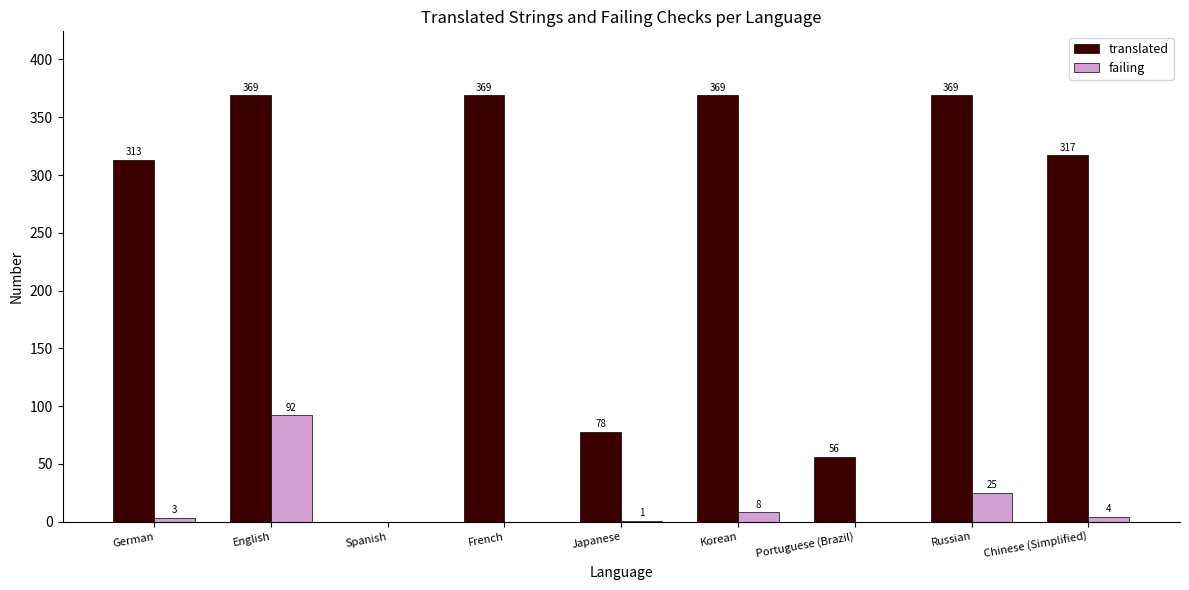

What are all the series names shown in the legend?

translated, failing